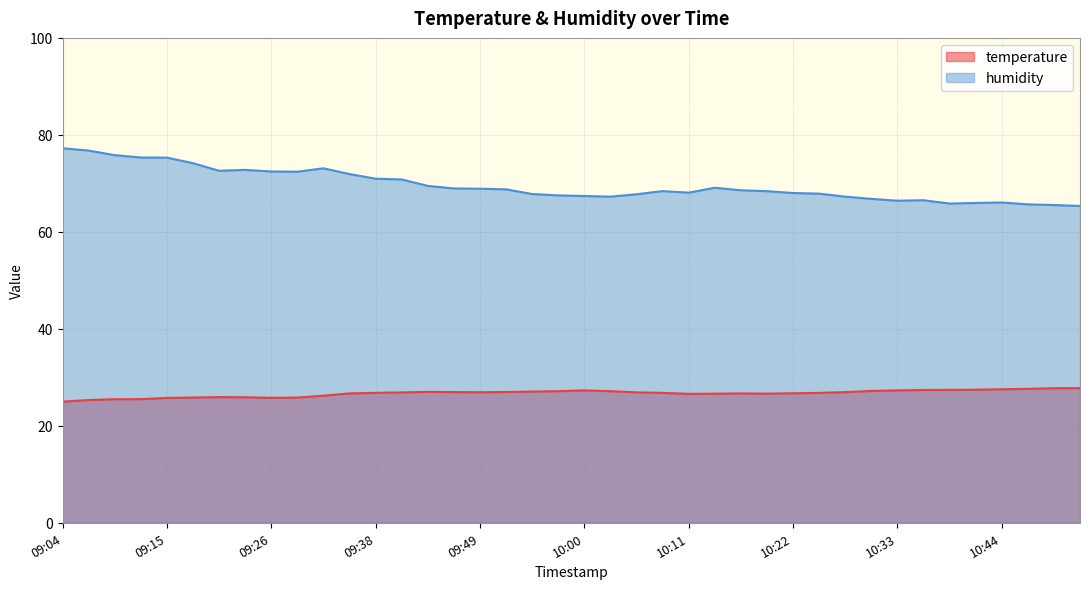

How many lines are shown in the chart?

2